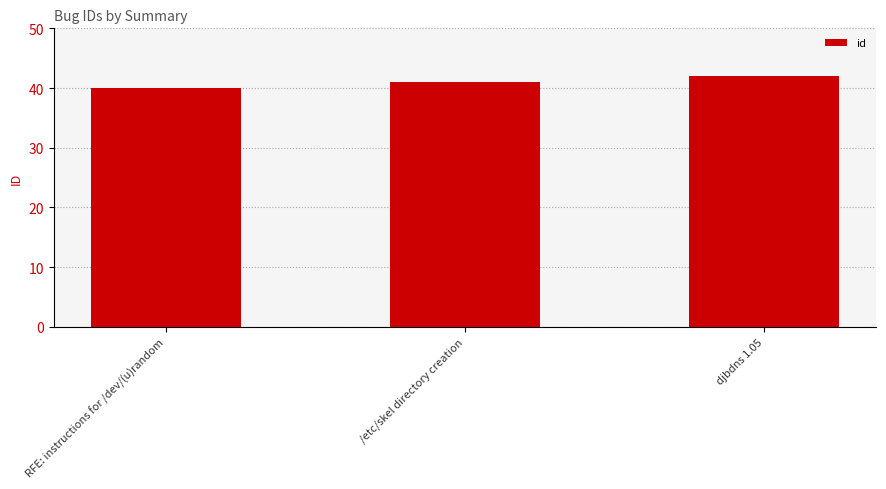

What is the difference between the maximum and minimum values?

2